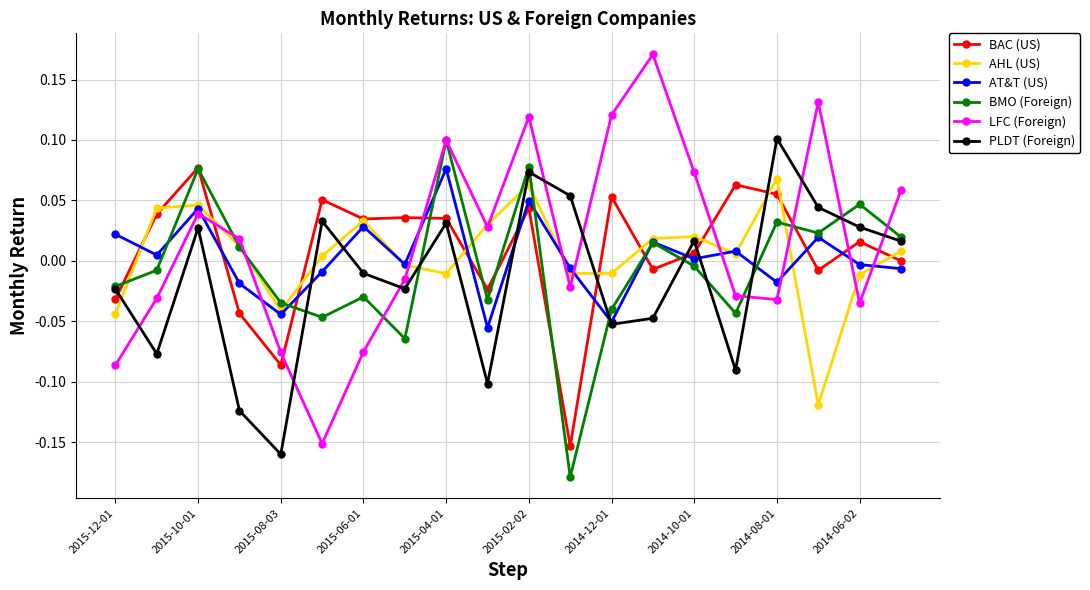

Which series has the largest range (max minus min)?

LFC (Foreign)